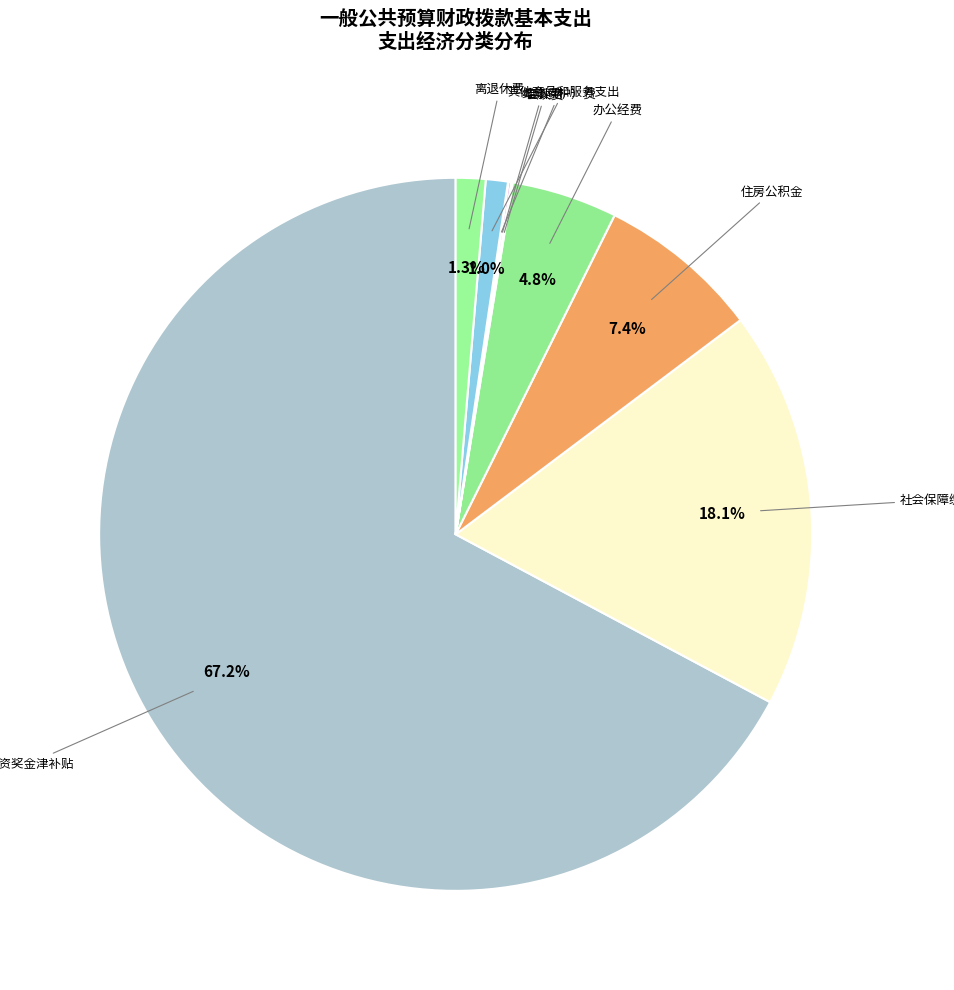

Which category has the biggest portion of the pie?

工资奖金津补贴